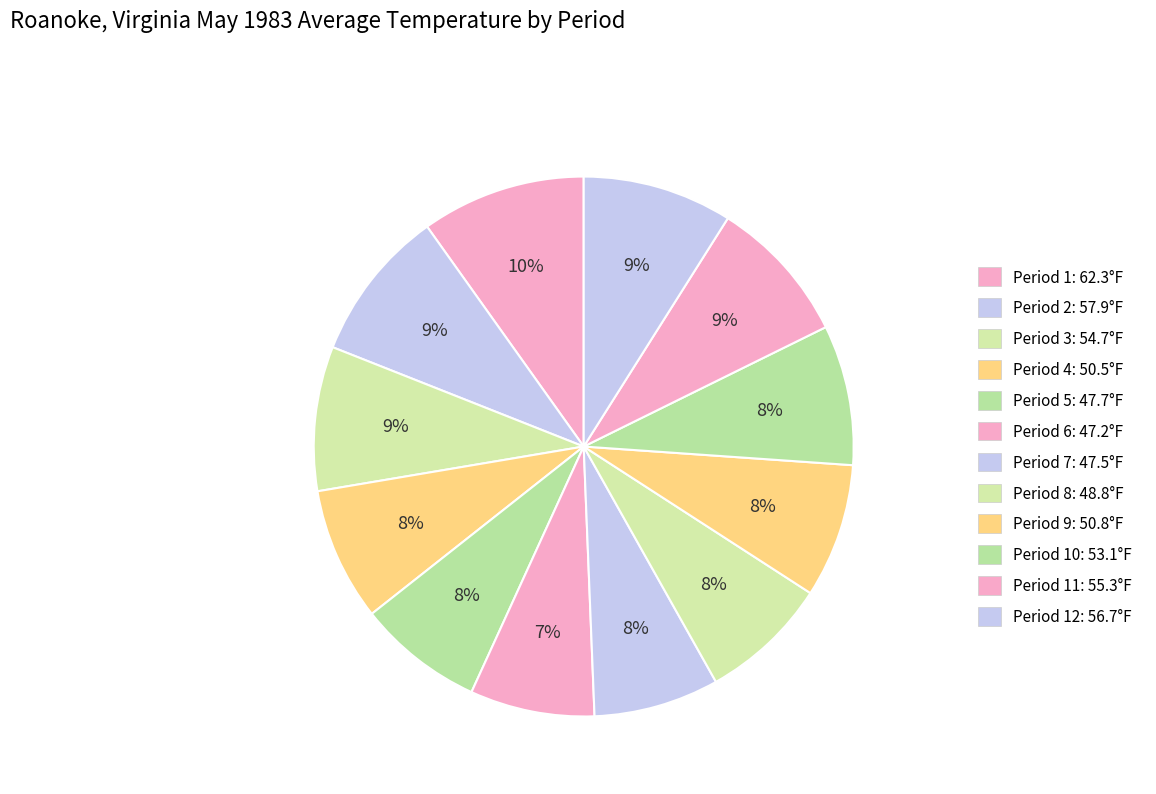

How many slices are in this pie chart?

12